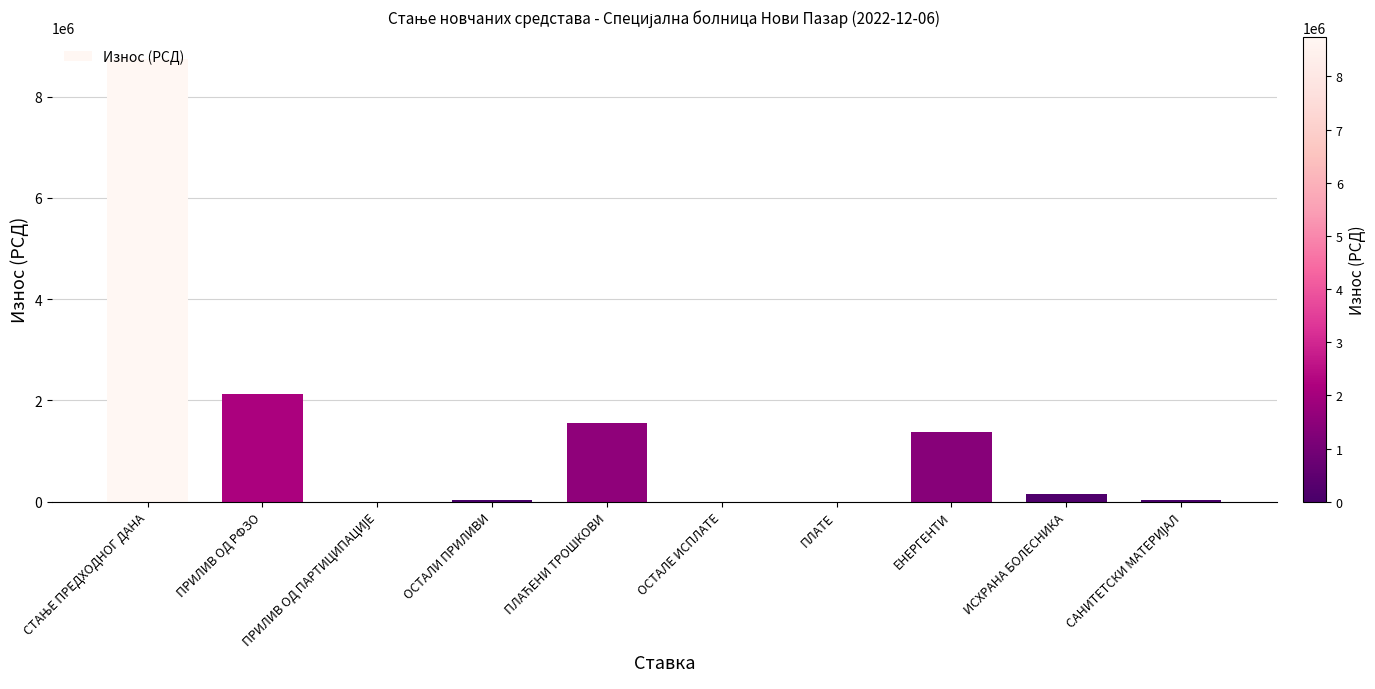

What is the sum of the values at ПРИЛИВ ОД РФЗО and ЕНЕРГЕНТИ?

3501464.1